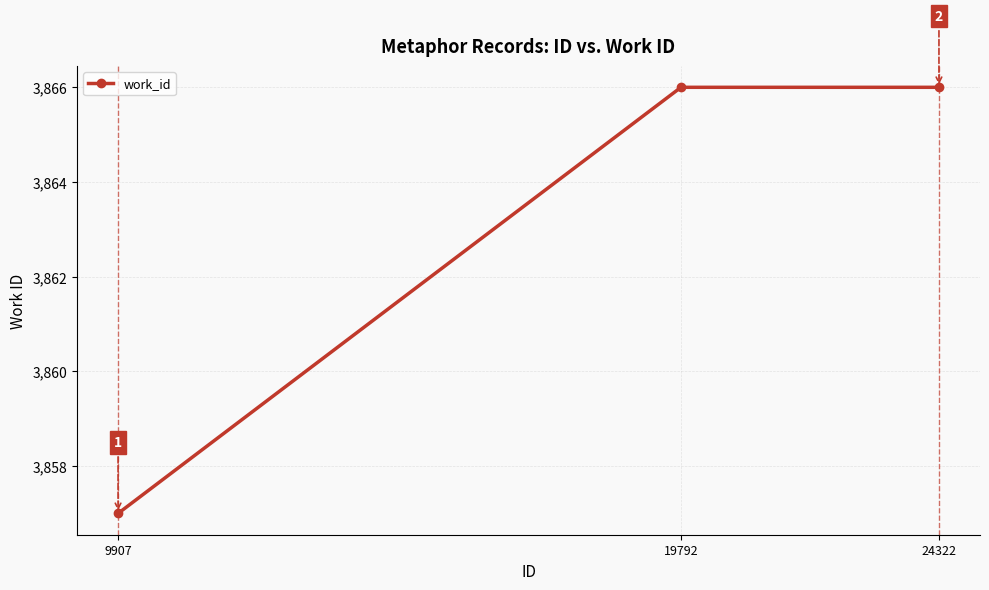

The chart shows a value of 1532 at 9907. True or false?

False